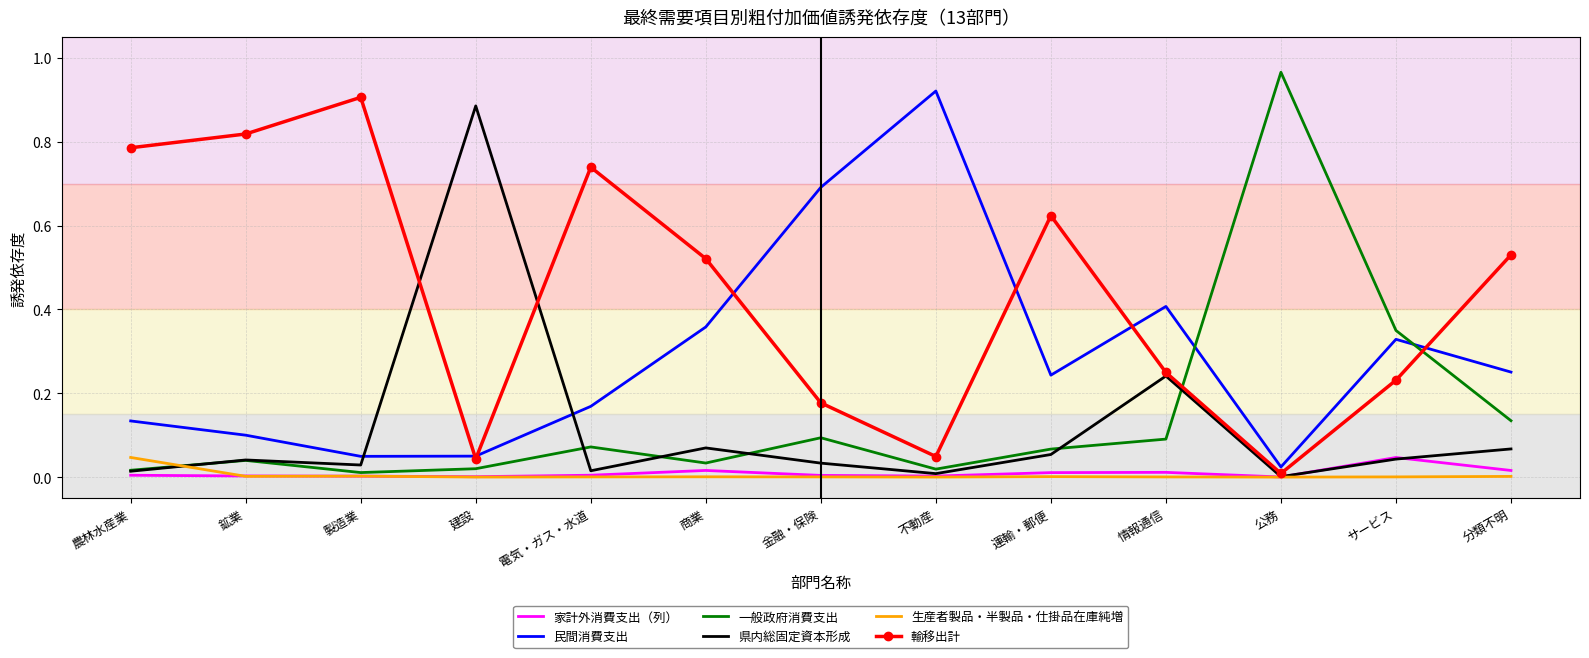

True or false: 民間消費支出 and 生産者製品・半製品・仕掛品在庫純増 cross at least once.

False